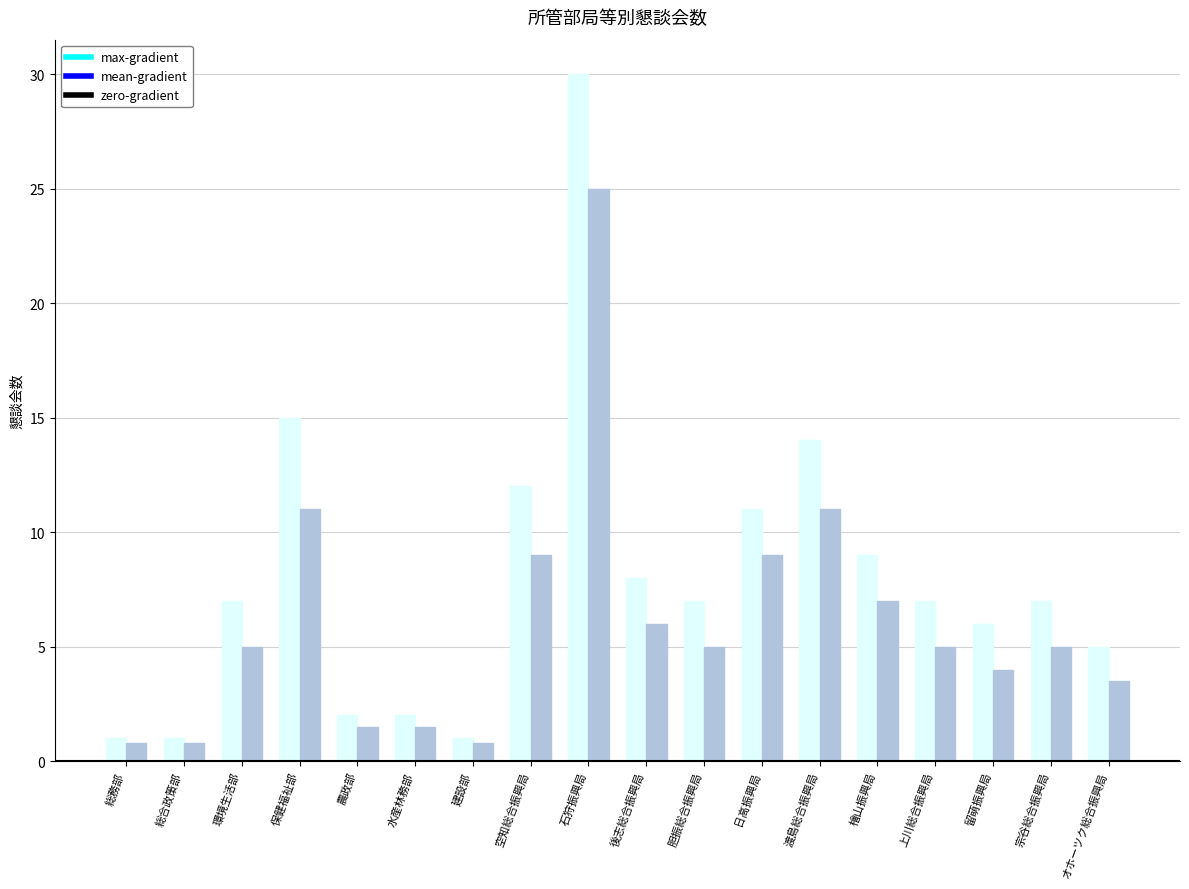

What is the label of the 13th bar from the left?

渡島総合振興局